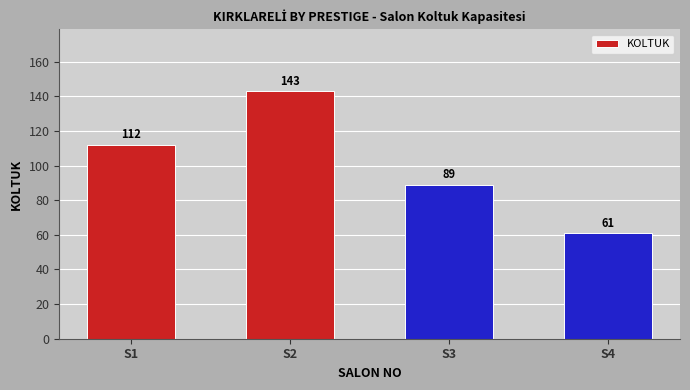

What is the change in value from S3 to S4?

-28